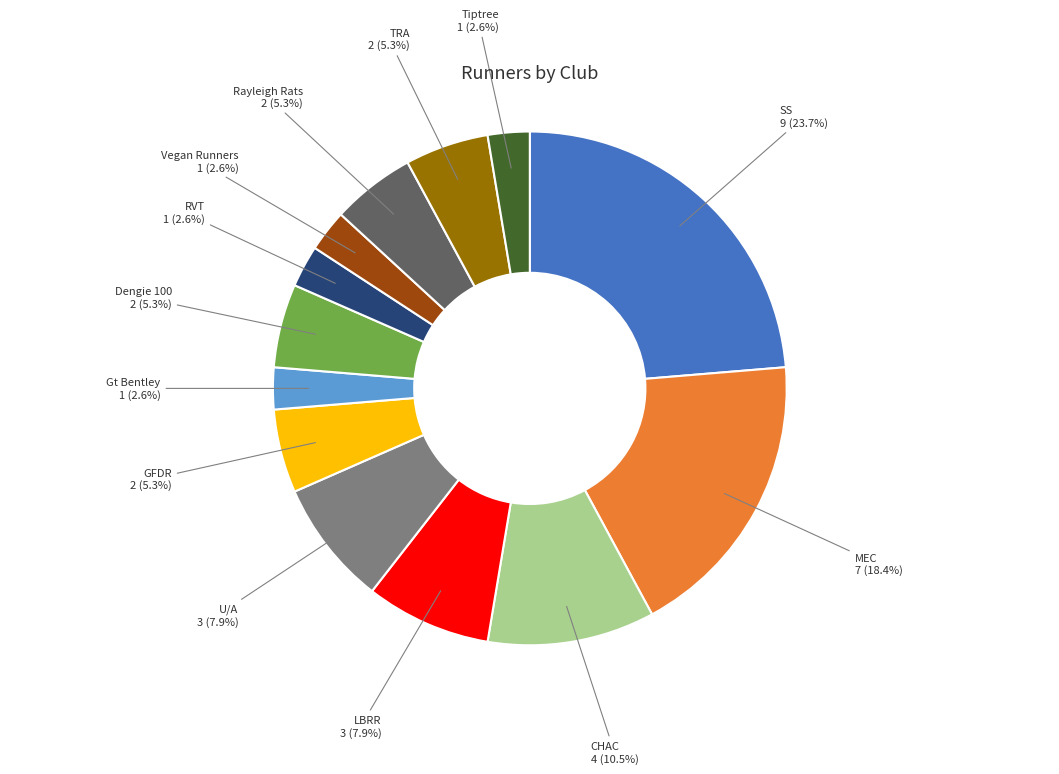

Is there any slice that represents more than half of the pie?

No